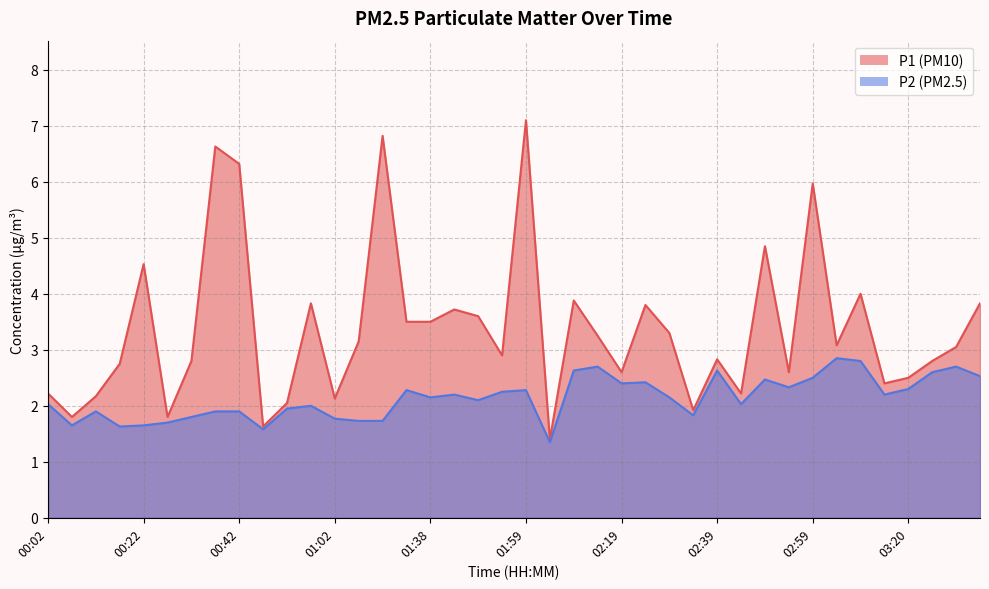

What is the difference between the P1 values at 00:17 and 02:39?

0.1